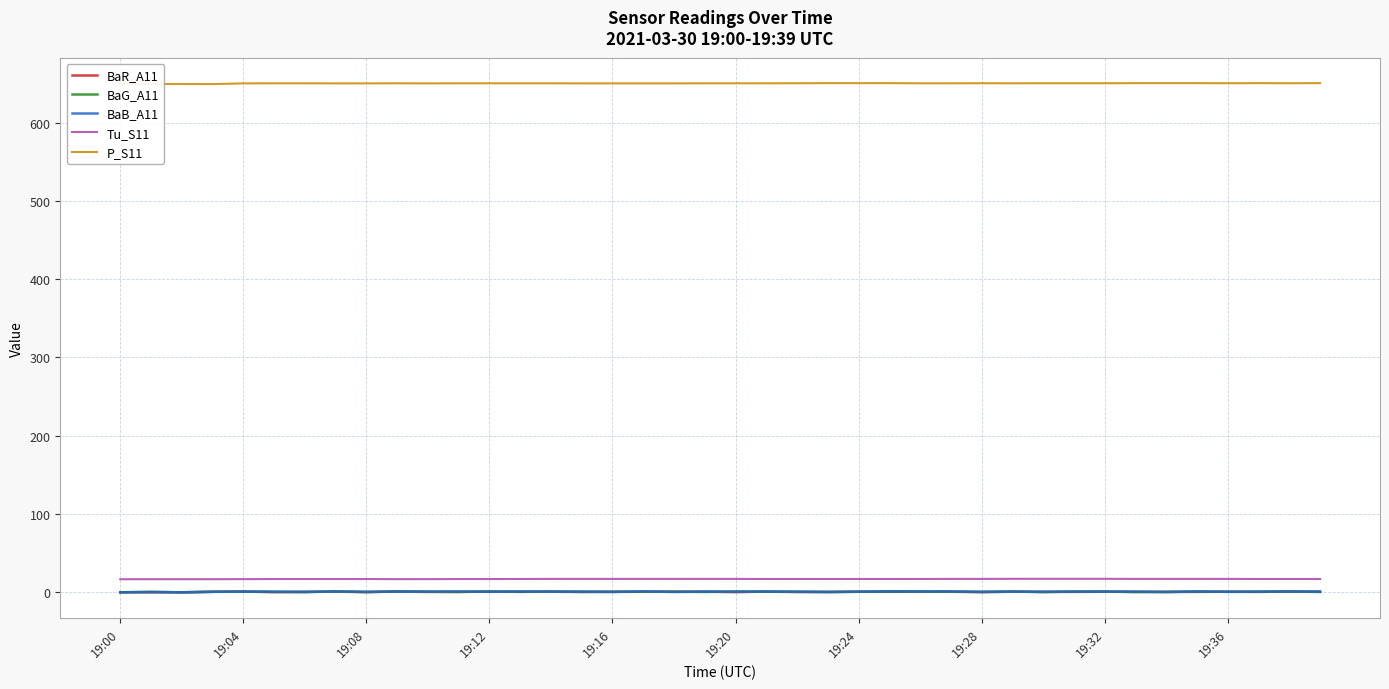

What is the difference between the highest and lowest values at 18?

649.7